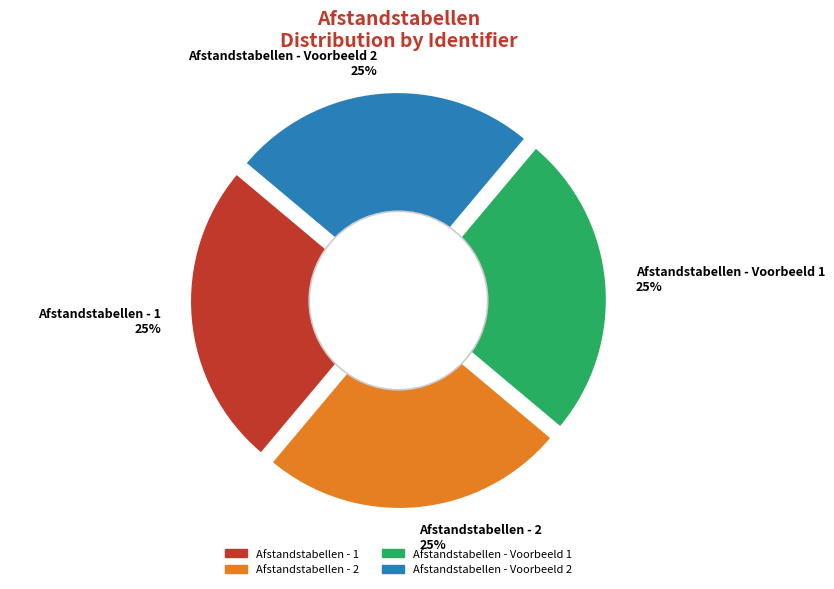

Between Afstandstabellen - 1 and Afstandstabellen - 2, which is larger?

Afstandstabellen - 2